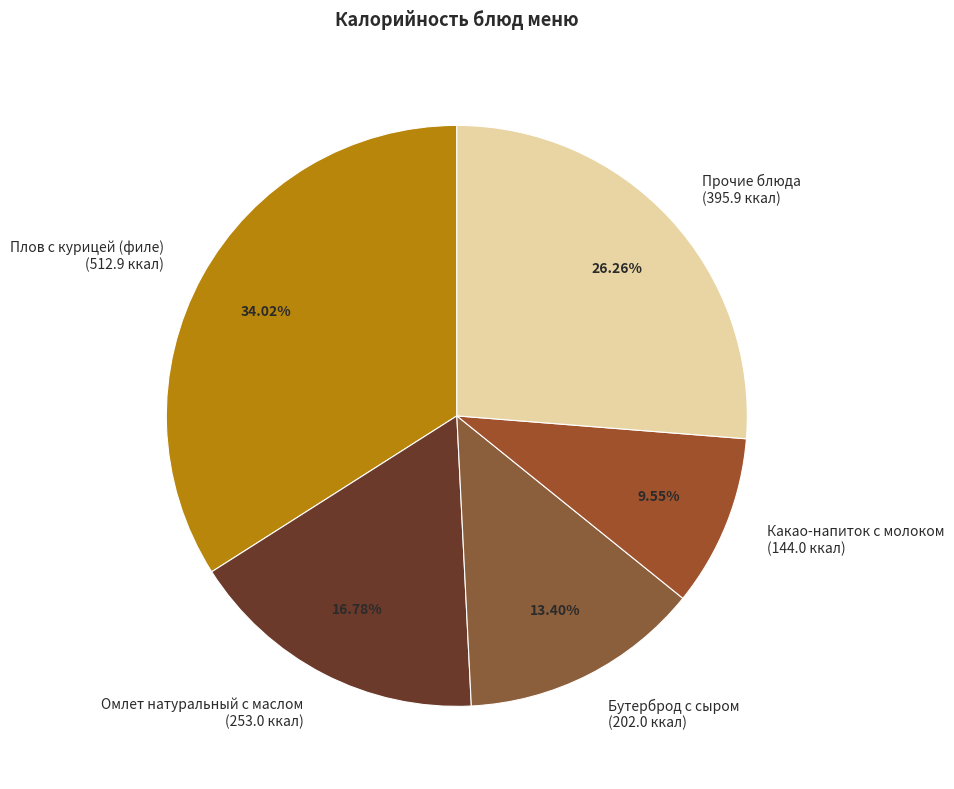

Rank the categories by value from lowest to highest.

Какао-напиток с молоком (144.0 ккал), Бутерброд с сыром (202.0 ккал), Омлет натуральный с маслом (253.0 ккал), Прочие блюда (395.9 ккал), Плов с курицей (филе) (512.9 ккал)